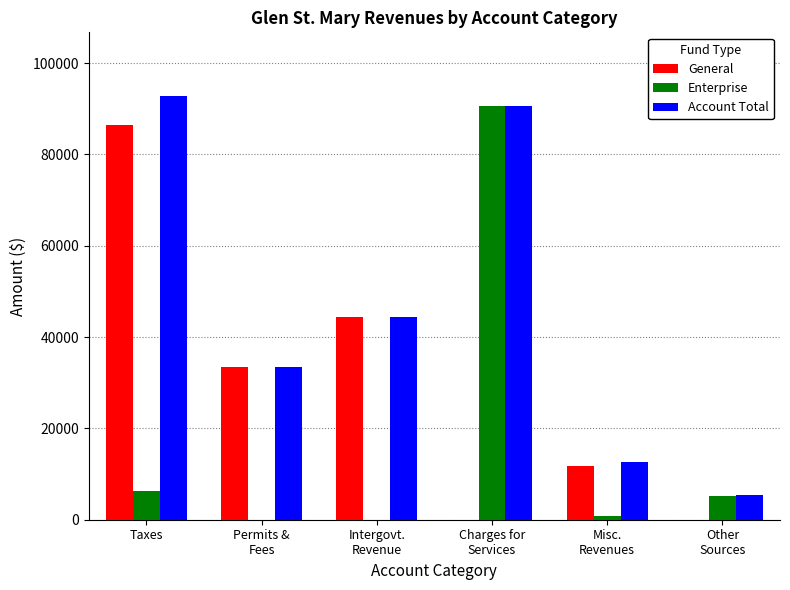

Which series has the largest total across all categories?

Account Total